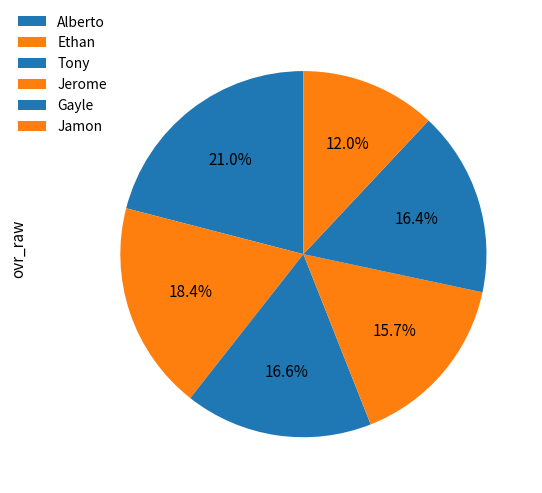

How many slices are in this pie chart?

6